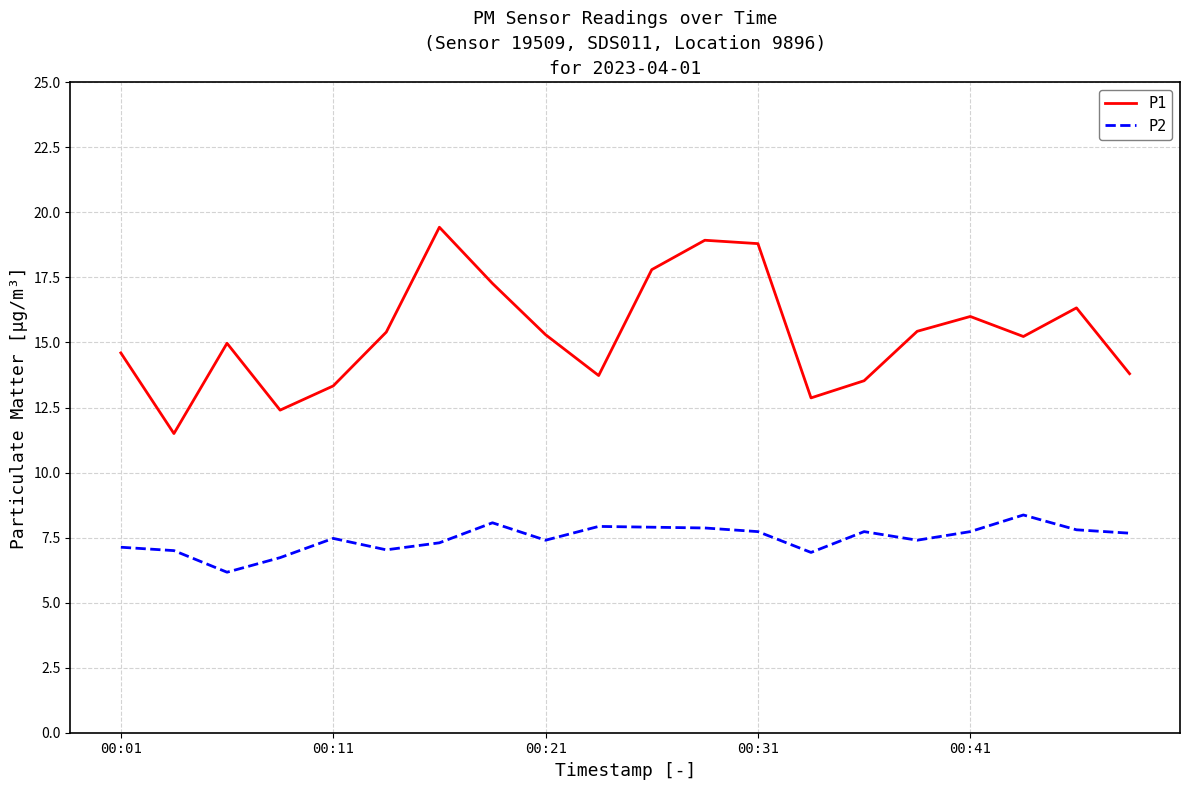

Which series has the largest total across all categories?

P1